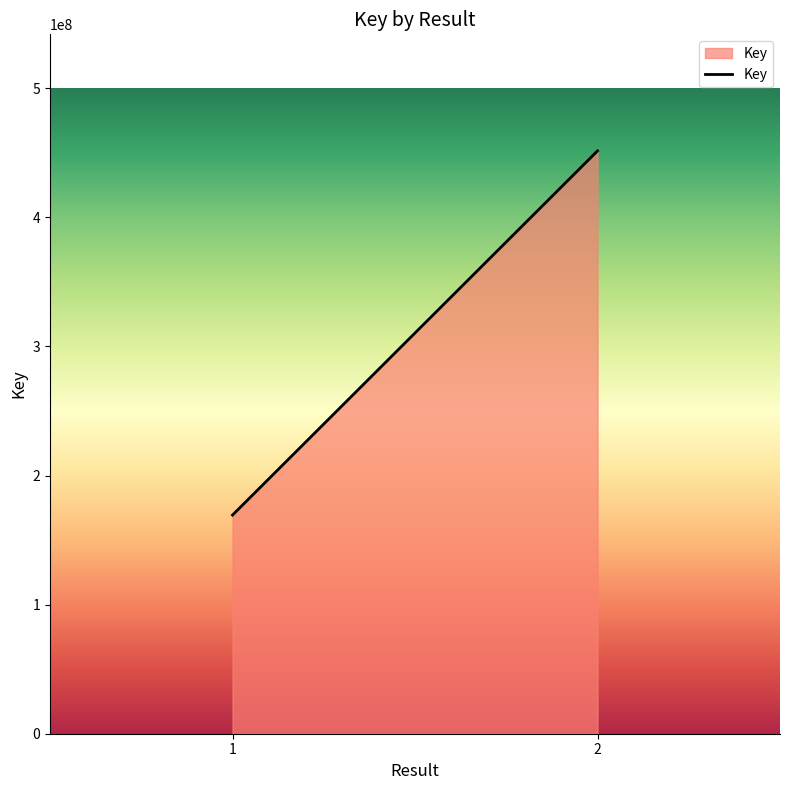

What is the change in value from 1 to 2?

+282049401